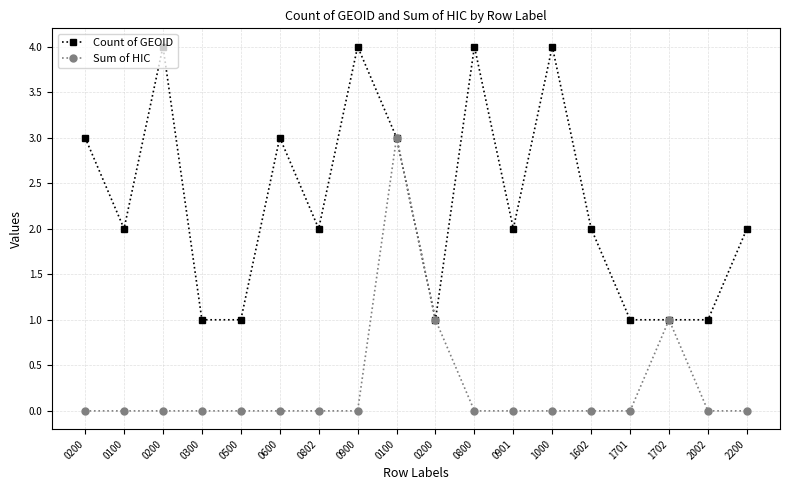

How many lines are shown in the chart?

2